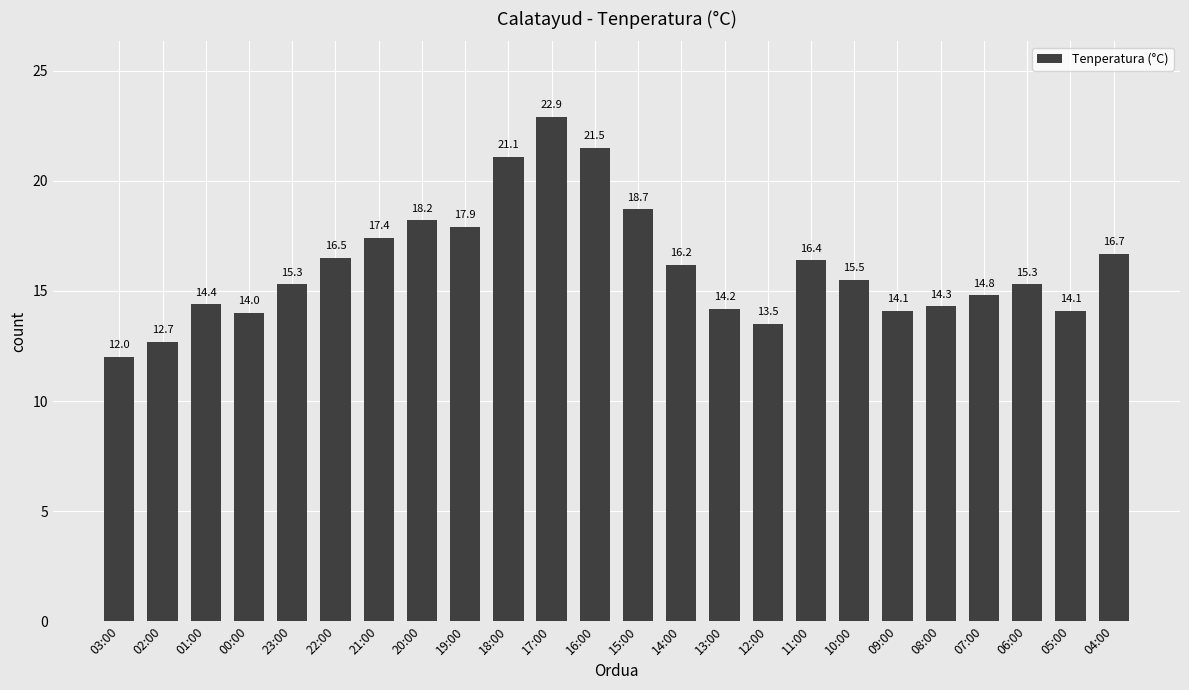

What is the value of the 18th bar from the left?

15.5